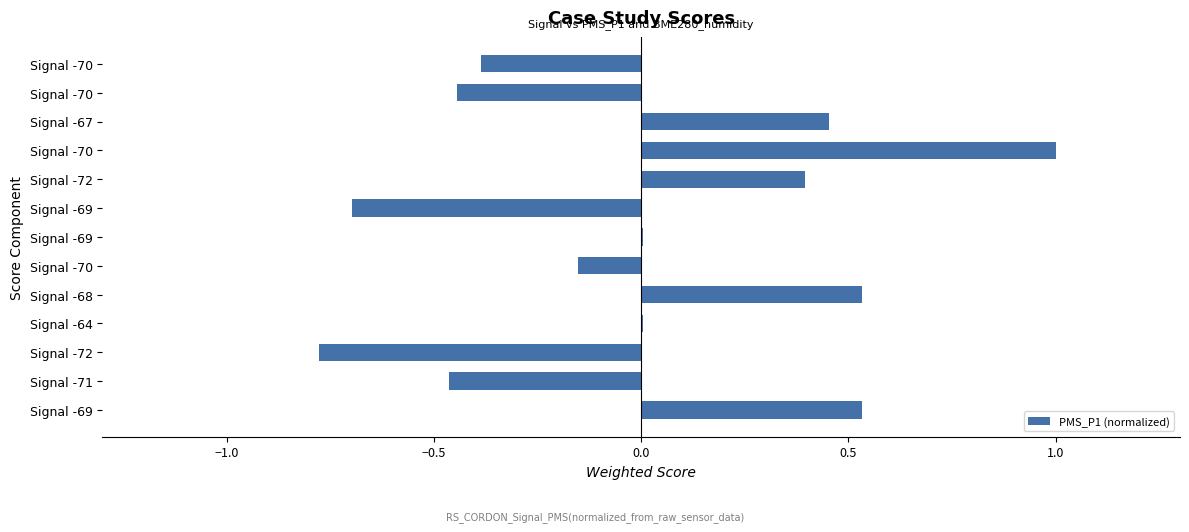

How many series are shown in this chart?

1